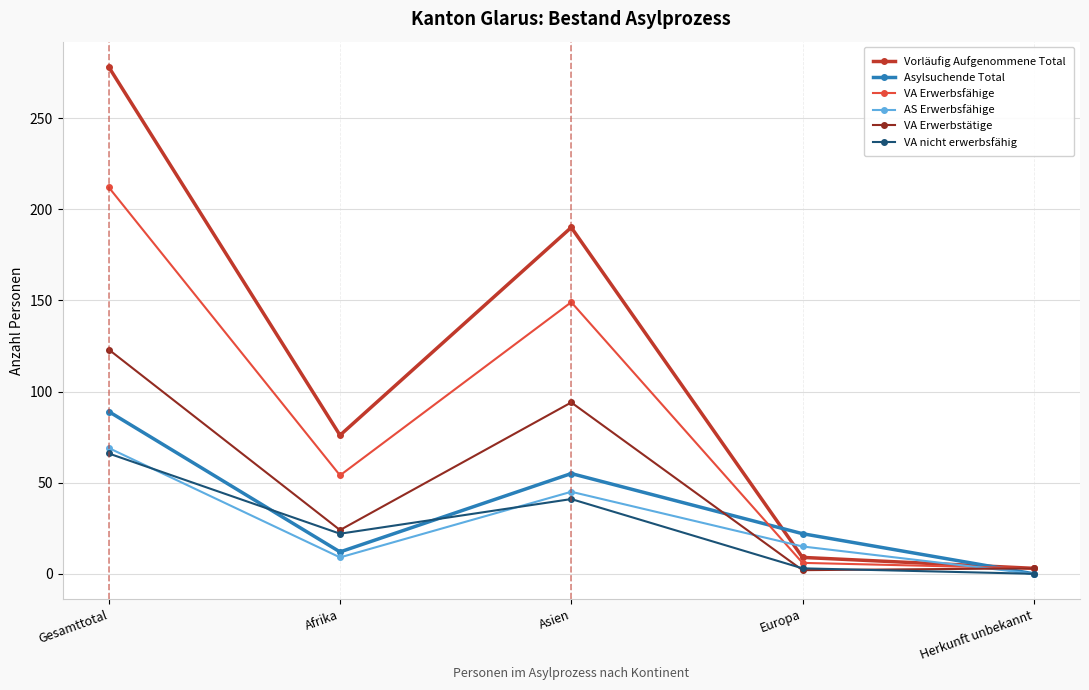

At Gesamttotal, list the series in order from smallest to largest.

VA nicht erwerbsfähig, AS Erwerbsfähige, Asylsuchende Total, VA Erwerbstätige, VA Erwerbsfähige, Vorläufig Aufgenommene Total